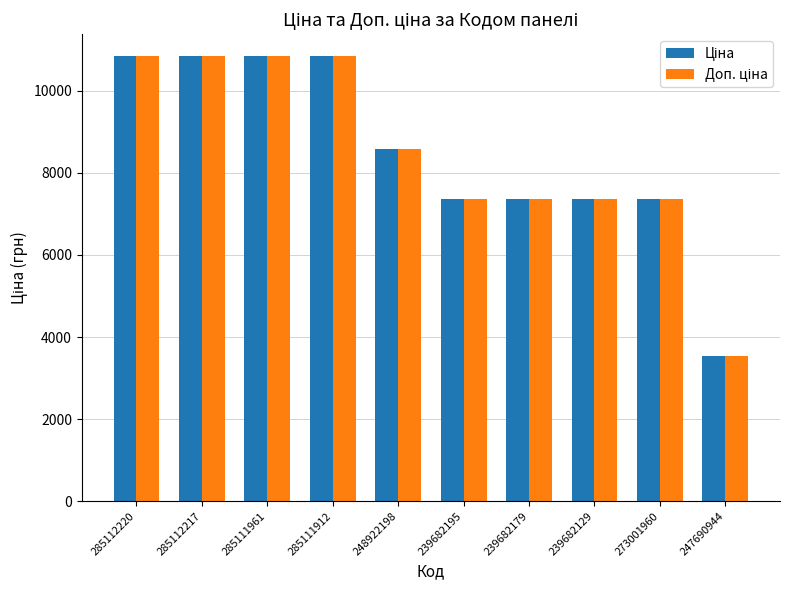

What is the minimum value shown in the chart?

3533.1